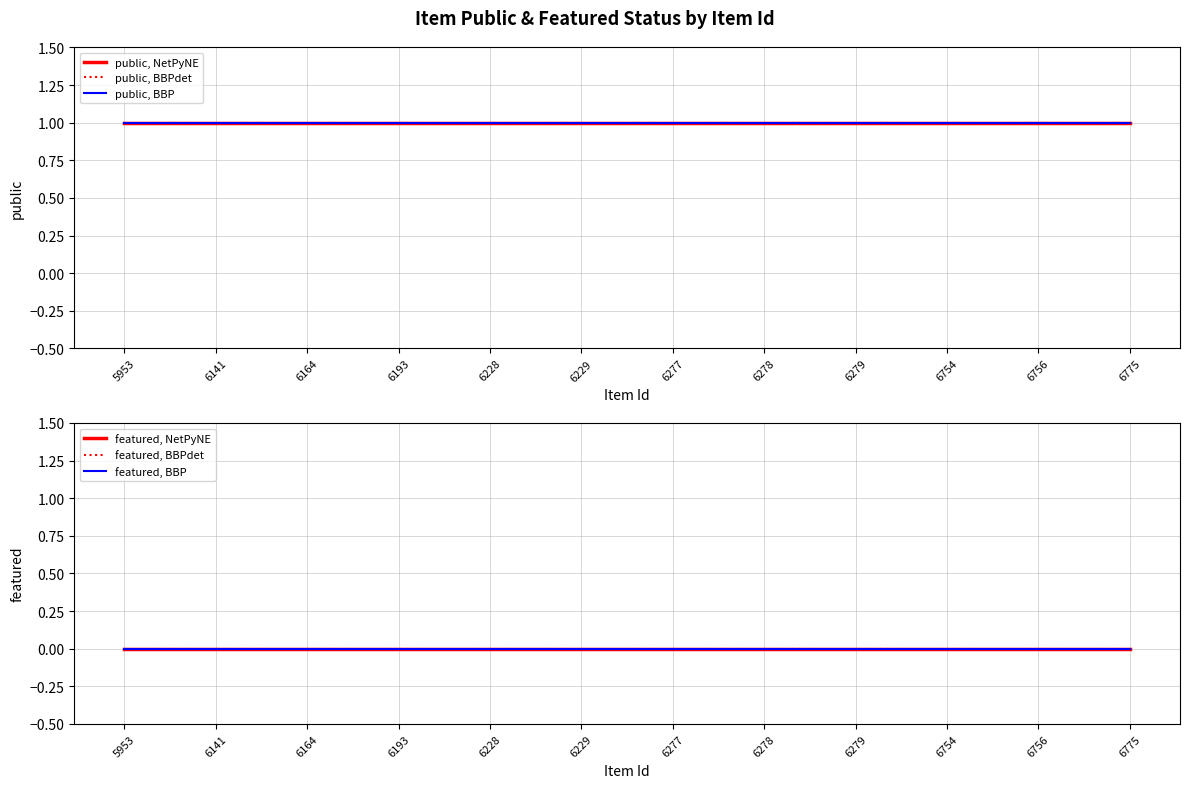

True or false: featured, BBPdet and public, NetPyNE cross at least once.

False